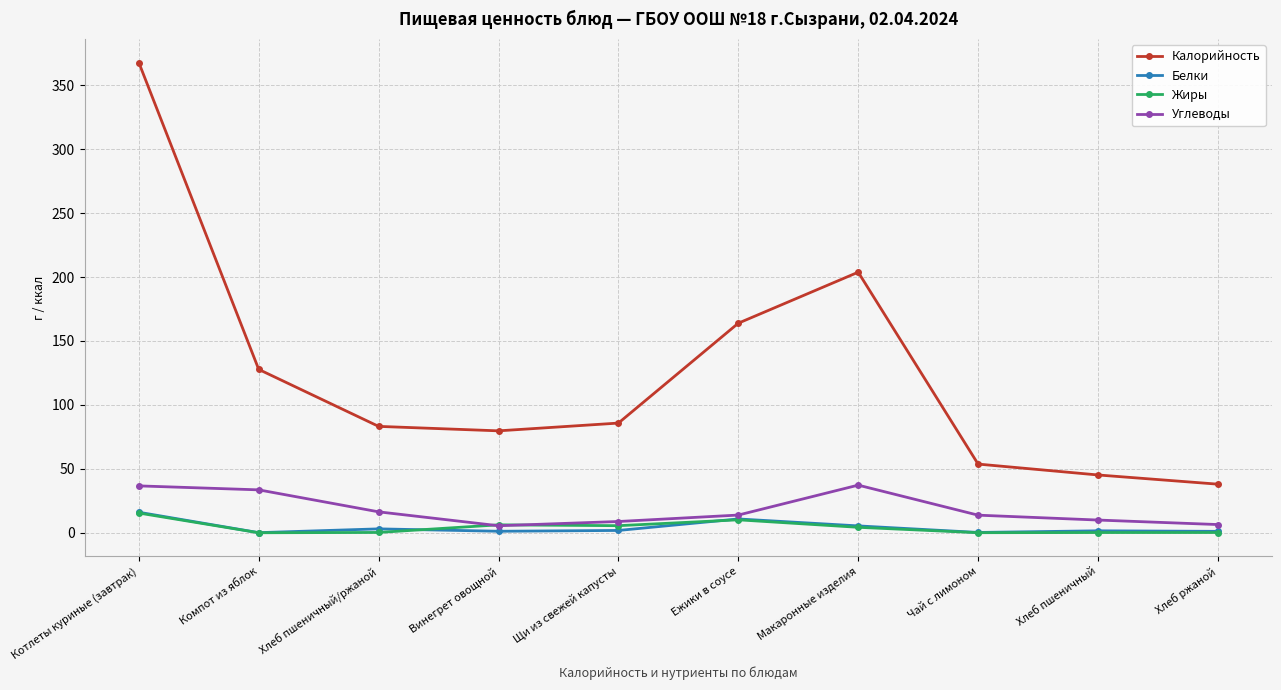

Is the value of Жиры at Чай с лимоном greater than the value of Углеводы at Хлеб пшеничный/ржаной?

No